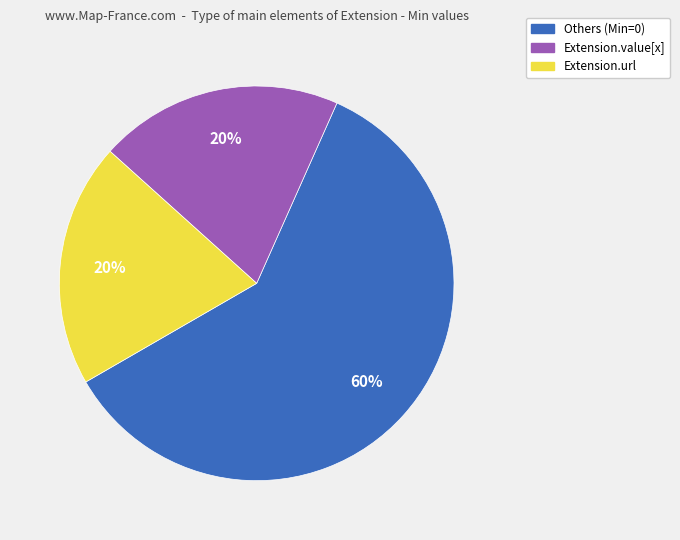

To the nearest percent, what is the difference between the largest and smallest slice percentages?

40%